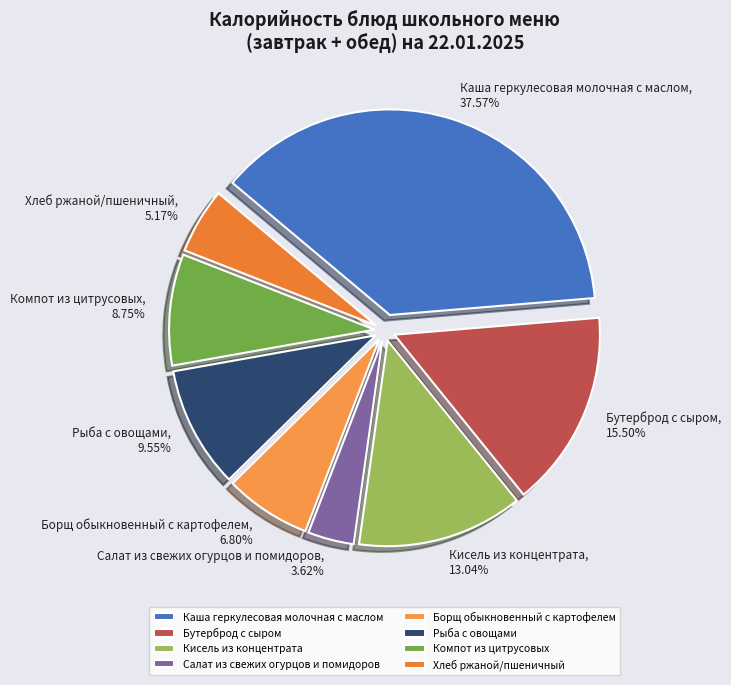

Which slice is the largest?

Каша геркулесовая молочная с маслом